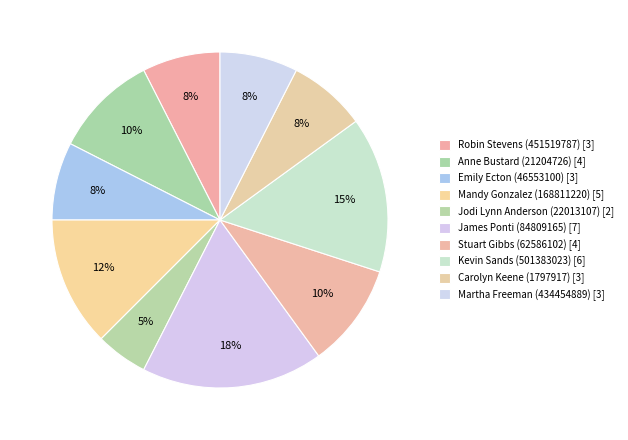

How many segments does this pie chart have?

10